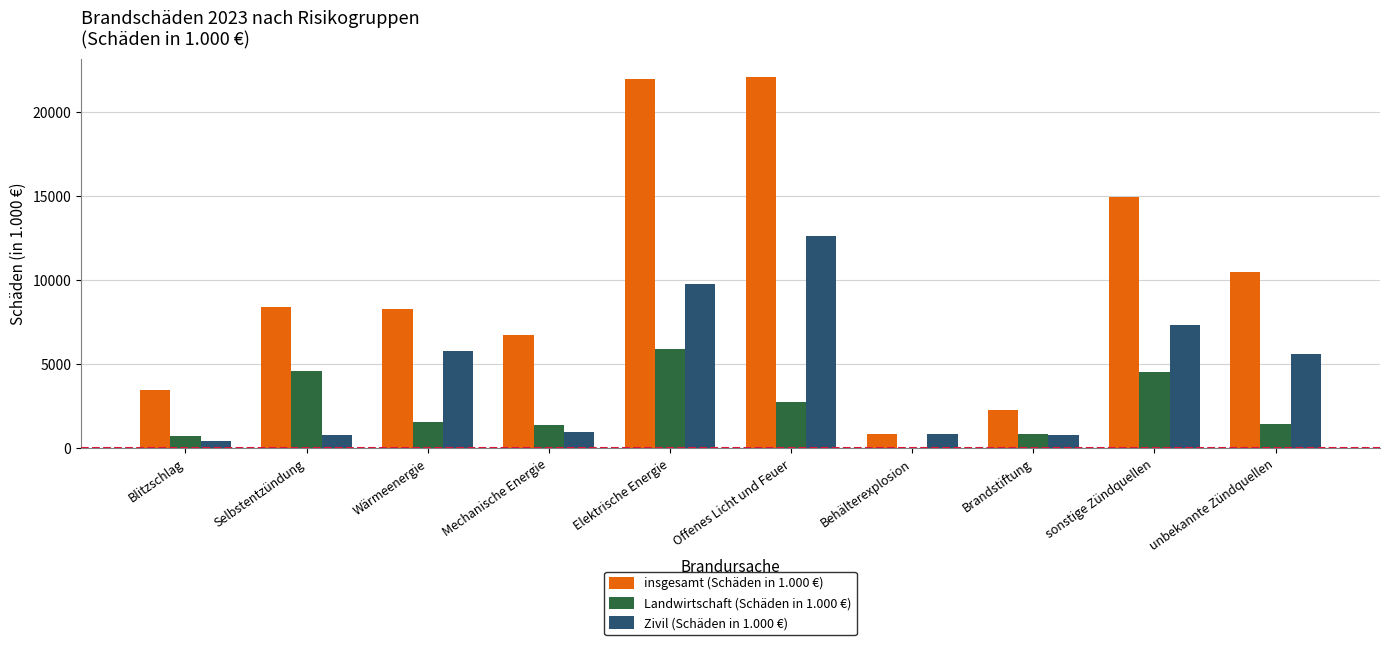

Which series has the largest total across all categories?

insgesamt (Schäden in 1.000 €)